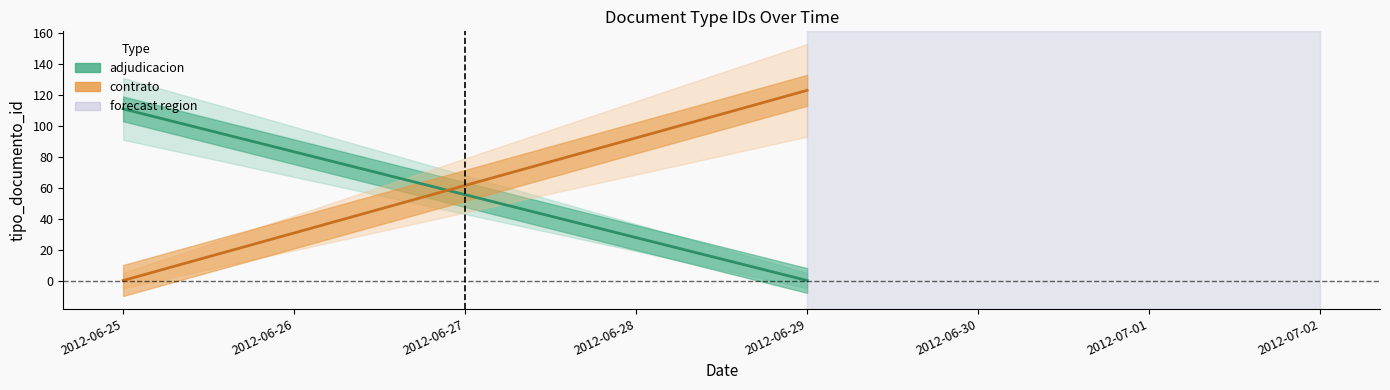

Which has a higher value, 2012-06-29 or 2012-06-25?

2012-06-25